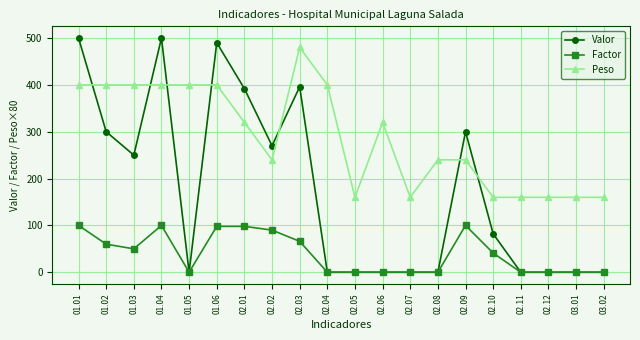

Is this an area chart (filled region under the line)?

No